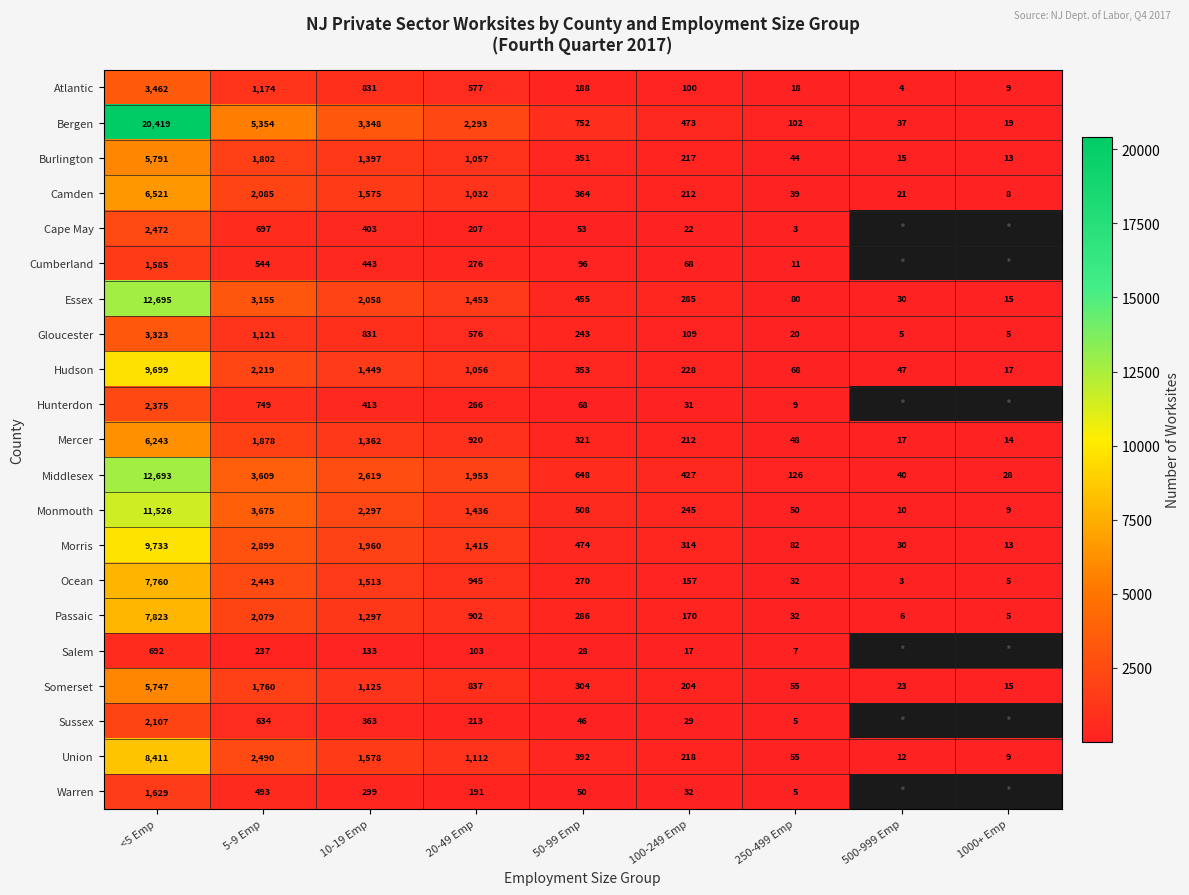

At which category is the sum across all series the highest?

<5 Emp